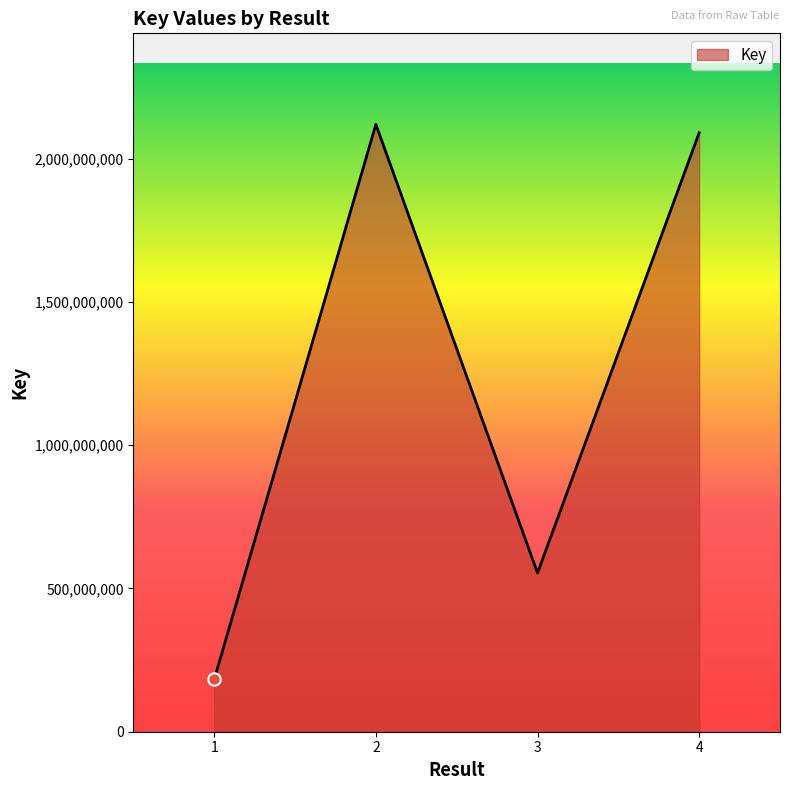

What is the change in value from 1 to 2?

+1936141454